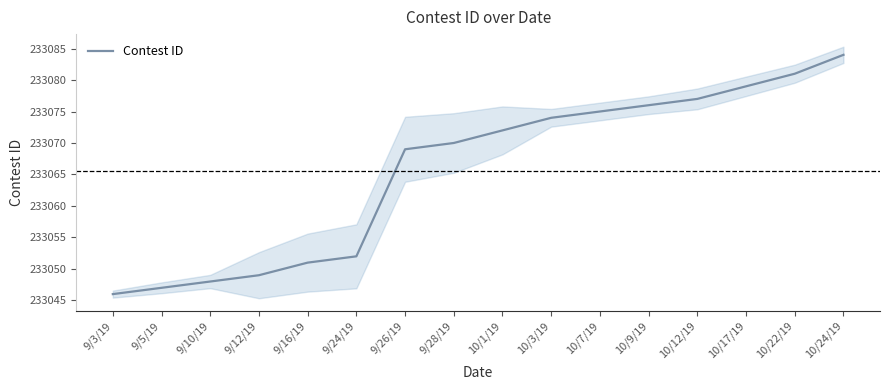

Rank the categories by value from lowest to highest.

9/3/19, 9/5/19, 9/10/19, 9/12/19, 9/16/19, 9/24/19, 9/26/19, 9/28/19, 10/1/19, 10/3/19, 10/7/19, 10/9/19, 10/12/19, 10/17/19, 10/22/19, 10/24/19